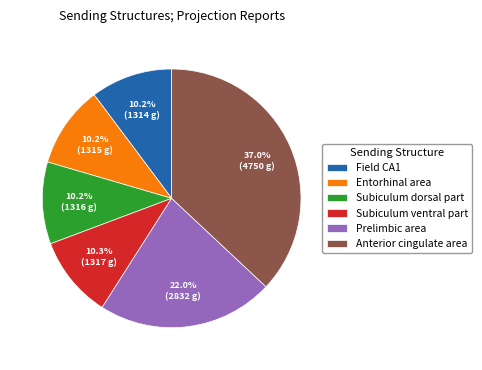

Approximately how many times larger is the value at Entorhinal area compared to Subiculum ventral part?

1.0